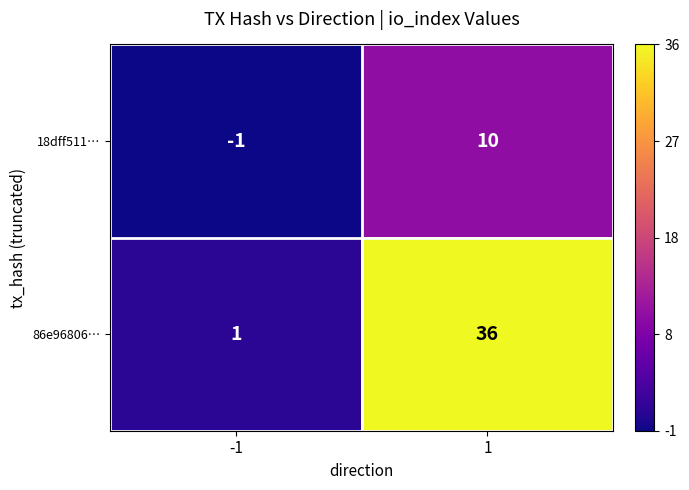

Reading right to left, what are all the values shown in this chart?

18dff511…: 10	-1
86e96806…: 36	1